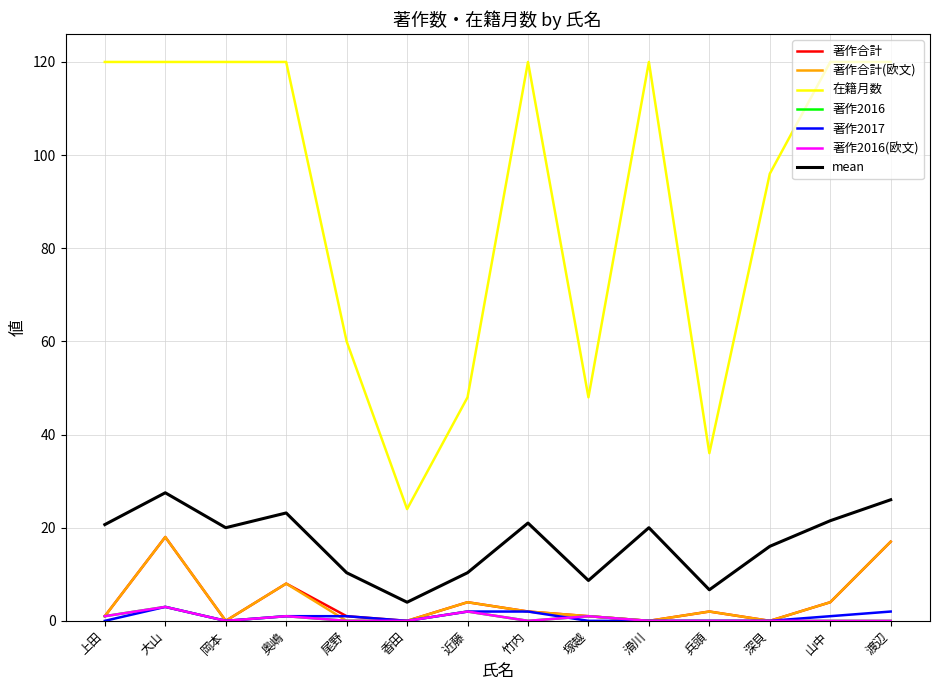

In 在籍月数, how many points are higher than both neighbors (excluding endpoints)?

2